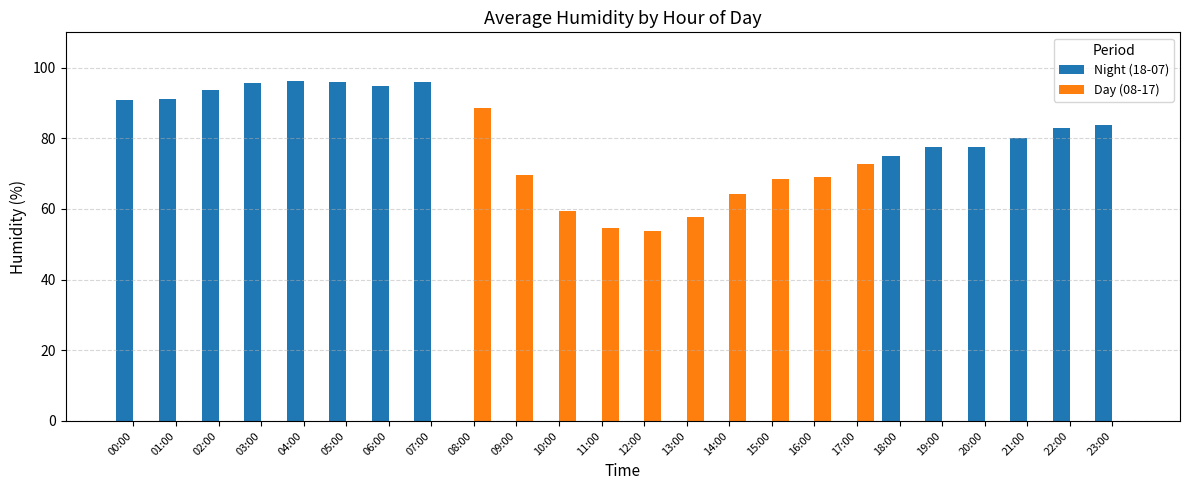

At which label does Day (08-17) reach its peak?

08:00